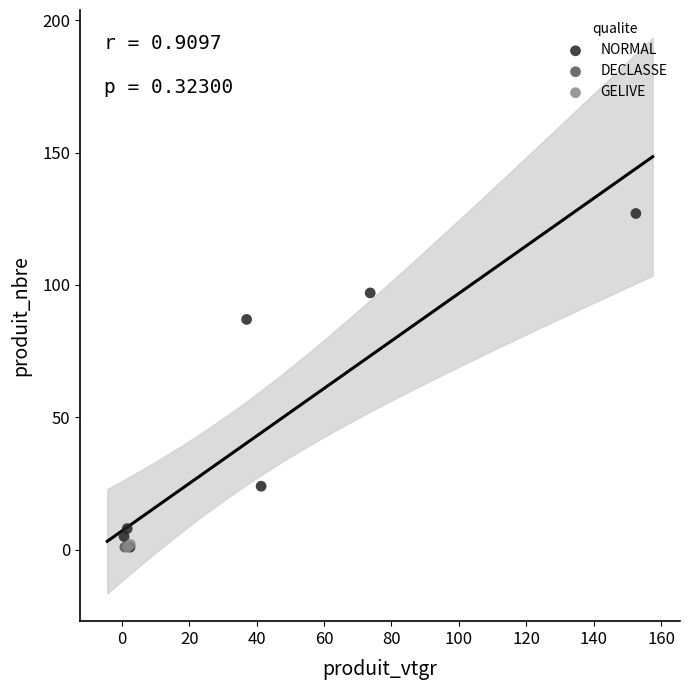

What are all the series names shown in the legend?

NORMAL, DECLASSE, GELIVE